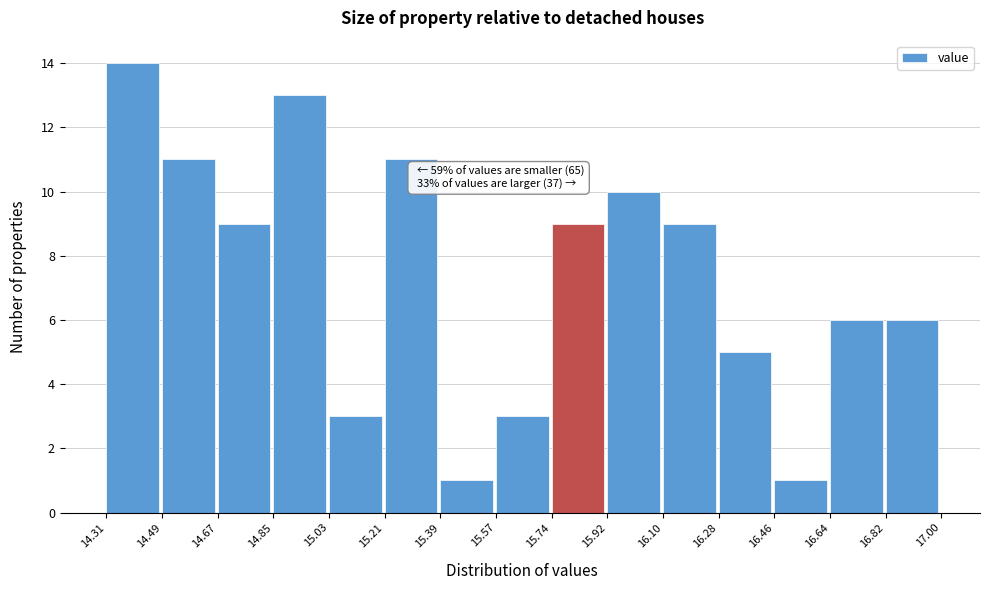

Which range on the x-axis has the tallest bar?

14.31 to 14.49